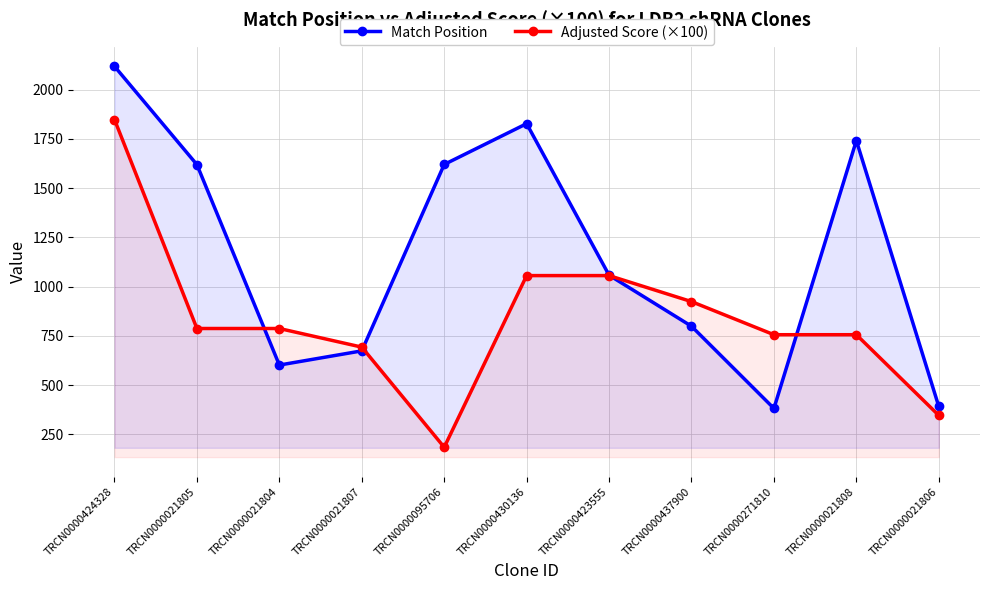

Rank the series by their average value, from lowest to highest.

Adjusted Score (×100), Match Position